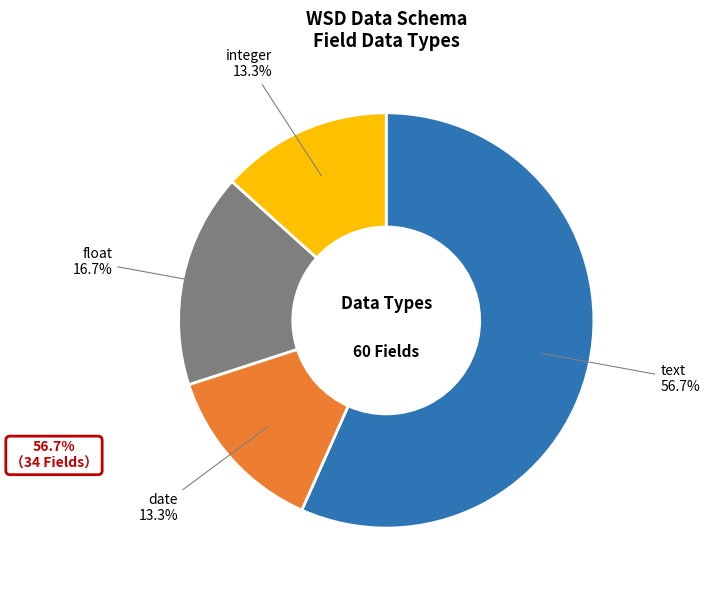

Does text represent more than half of the total?

Yes